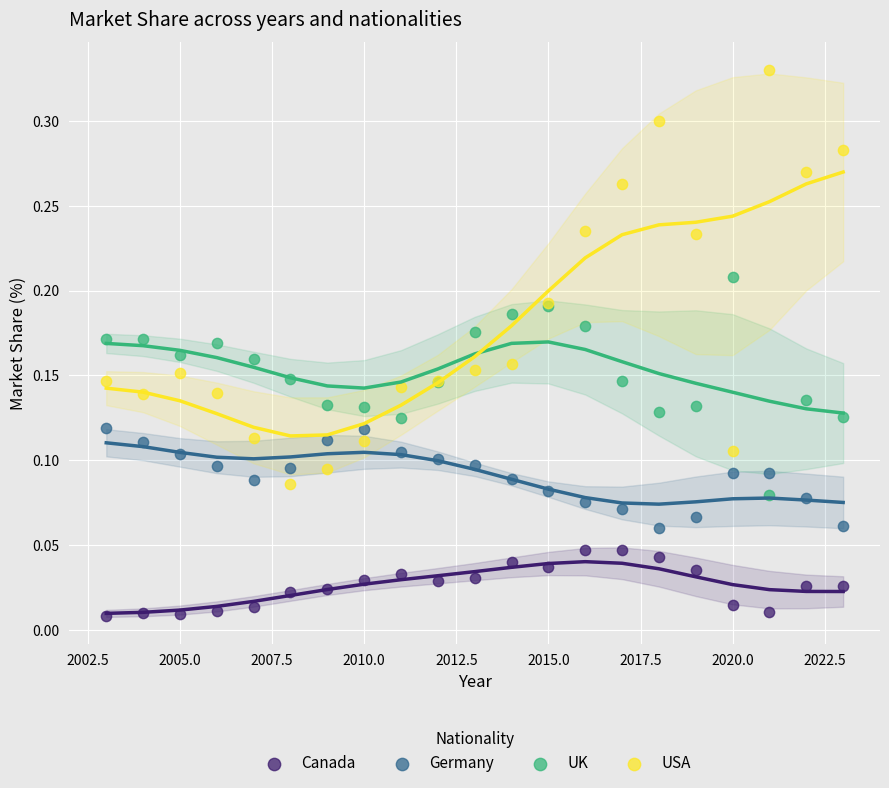

Which series reaches the minimum Y coordinate?

Canada